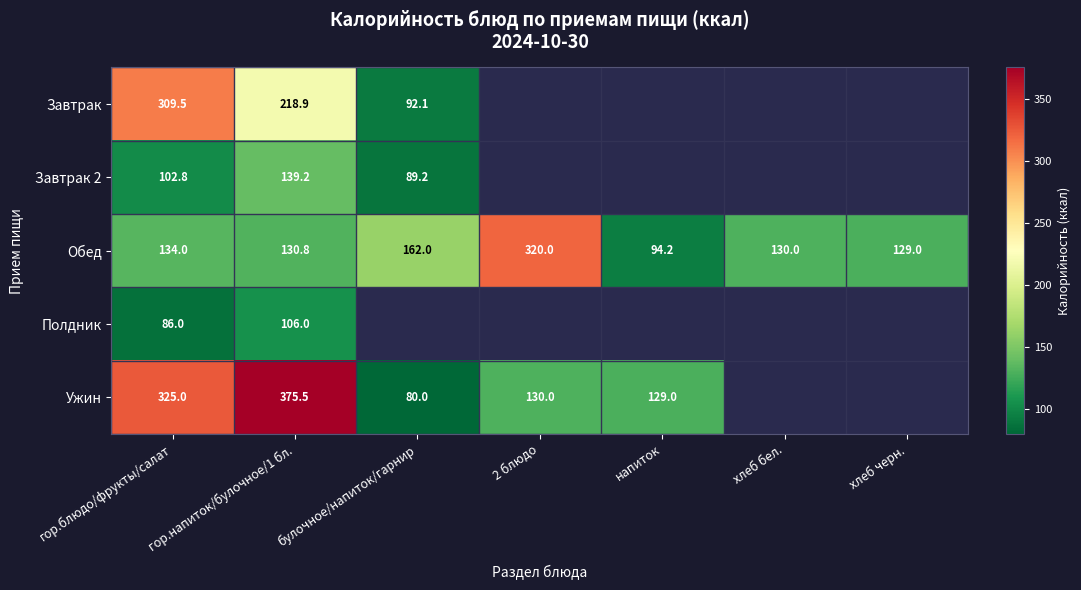

What is the approximate value of Обед at хлеб бел.?

130.0